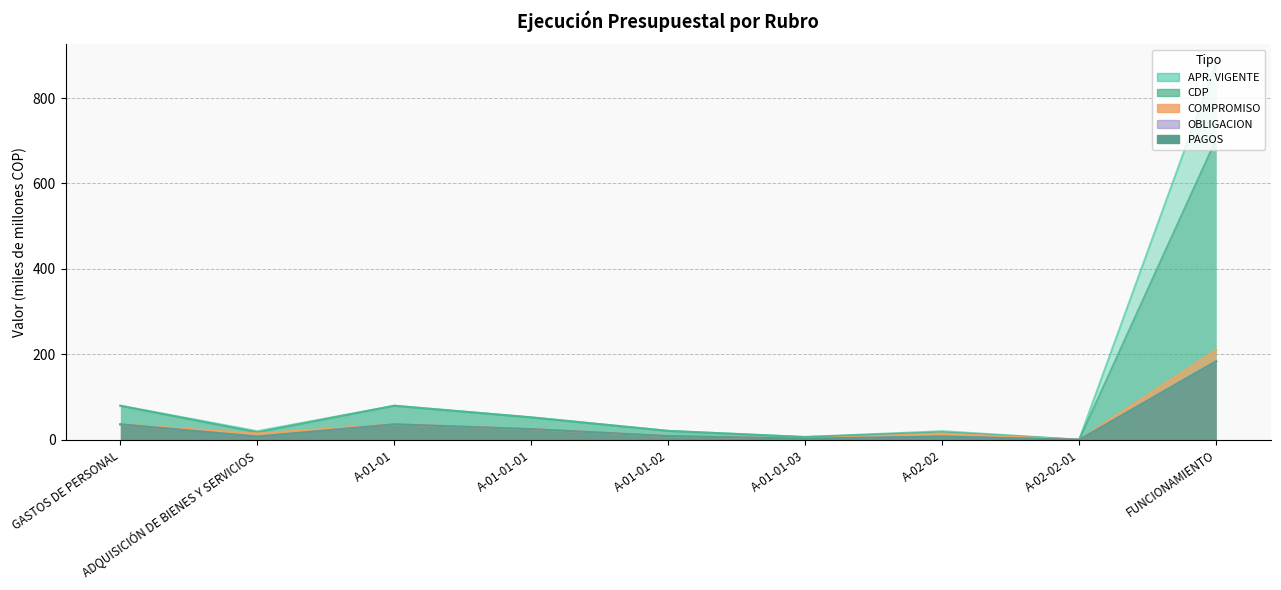

Reading left to right, list all the values displayed in this chart.

APR. VIGENTE: GASTOS DE PERSONAL=79.7	ADQUISICIÓN DE BIENES Y SERVICIOS=20.0	A-01-01=79.7	A-01-01-01=52.5	A-01-01-02=20.8	A-01-01-03=6.4	A-02-02=20.0	A-02-02-01=0.2	FUNCIONAMIENTO=881.5
CDP: GASTOS DE PERSONAL=79.7	ADQUISICIÓN DE BIENES Y SERVICIOS=17.3	A-01-01=79.7	A-01-01-01=52.5	A-01-01-02=20.8	A-01-01-03=6.4	A-02-02=17.3	A-02-02-01=0.1	FUNCIONAMIENTO=703.5
COMPROMISO: GASTOS DE PERSONAL=36.2	ADQUISICIÓN DE BIENES Y SERVICIOS=14.7	A-01-01=36.2	A-01-01-01=24.9	A-01-01-02=8.6	A-01-01-03=2.6	A-02-02=14.7	A-02-02-01=0.0	FUNCIONAMIENTO=209.9
OBLIGACION: GASTOS DE PERSONAL=36.2	ADQUISICIÓN DE BIENES Y SERVICIOS=7.5	A-01-01=36.2	A-01-01-01=24.9	A-01-01-02=8.6	A-01-01-03=2.6	A-02-02=7.5	A-02-02-01=0.0	FUNCIONAMIENTO=183.7
PAGOS: GASTOS DE PERSONAL=36.2	ADQUISICIÓN DE BIENES Y SERVICIOS=7.5	A-01-01=36.2	A-01-01-01=24.9	A-01-01-02=8.6	A-01-01-03=2.6	A-02-02=7.5	A-02-02-01=0.0	FUNCIONAMIENTO=183.7